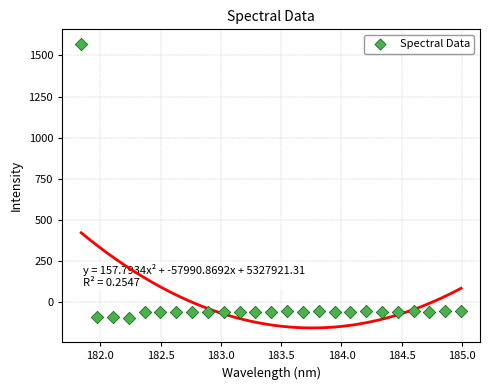

What is the range of Y values (max minus min)?

1665.6